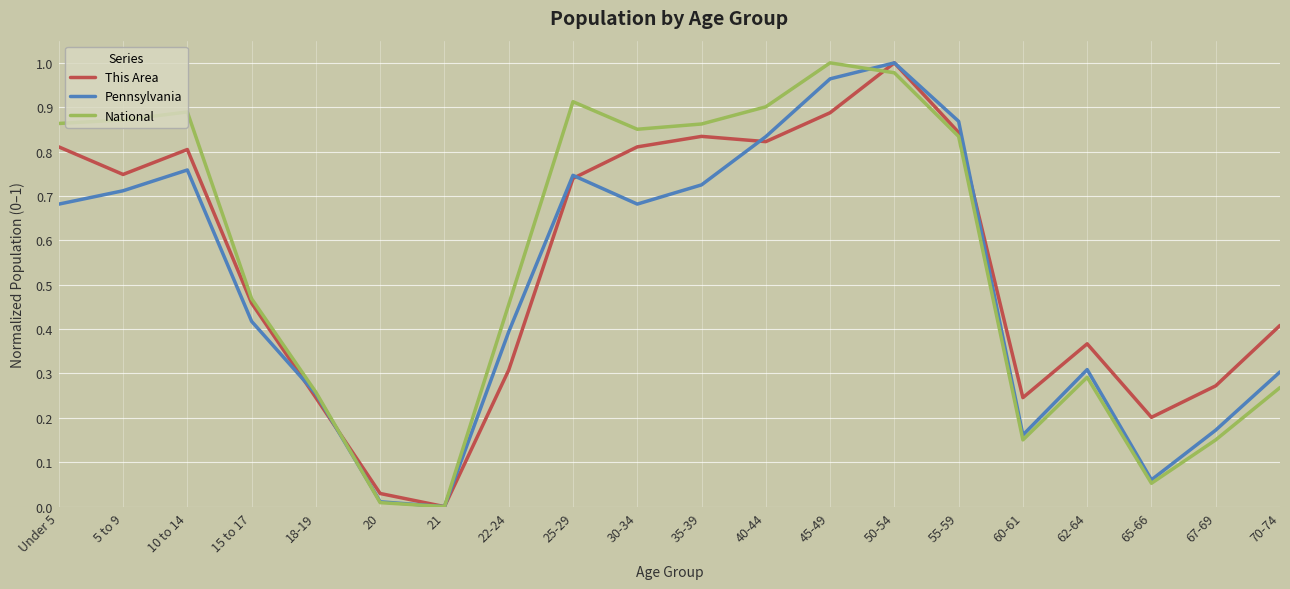

True or false: Pennsylvania has a value of 0.5 at 62-64.

False